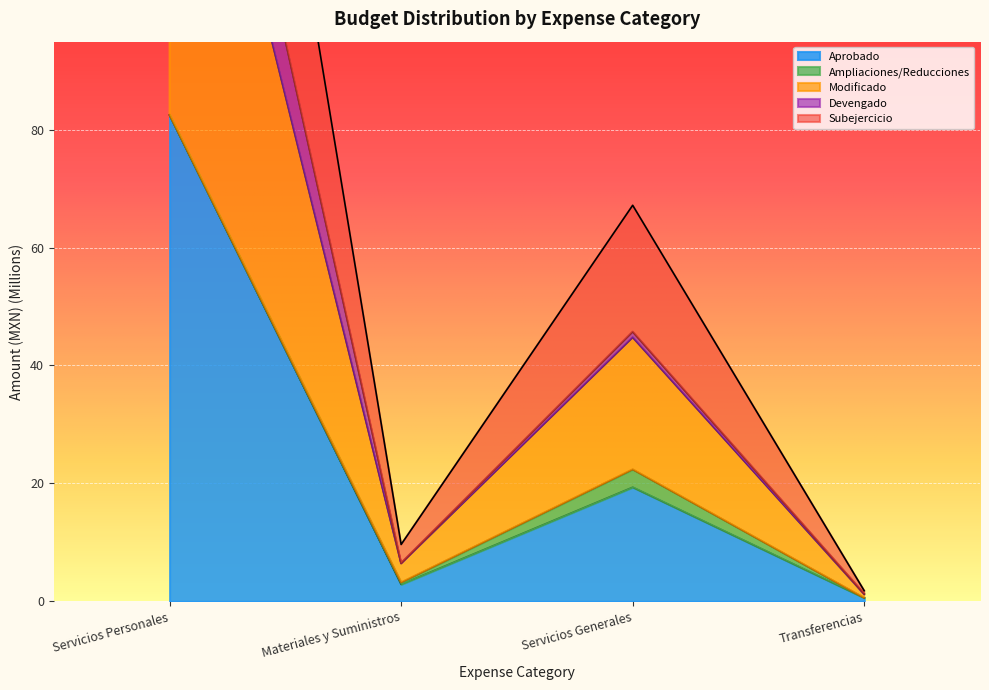

True or false: Aprobado has a value of 6.7 at Servicios Generales.

False